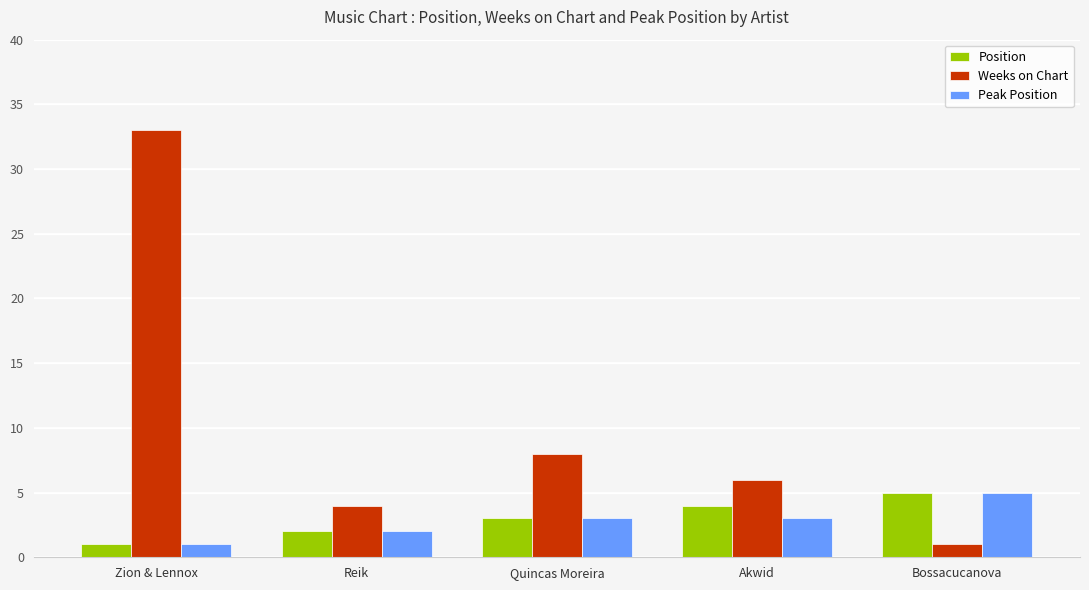

Where does the Weeks on Chart series first go above 6?

Zion & Lennox